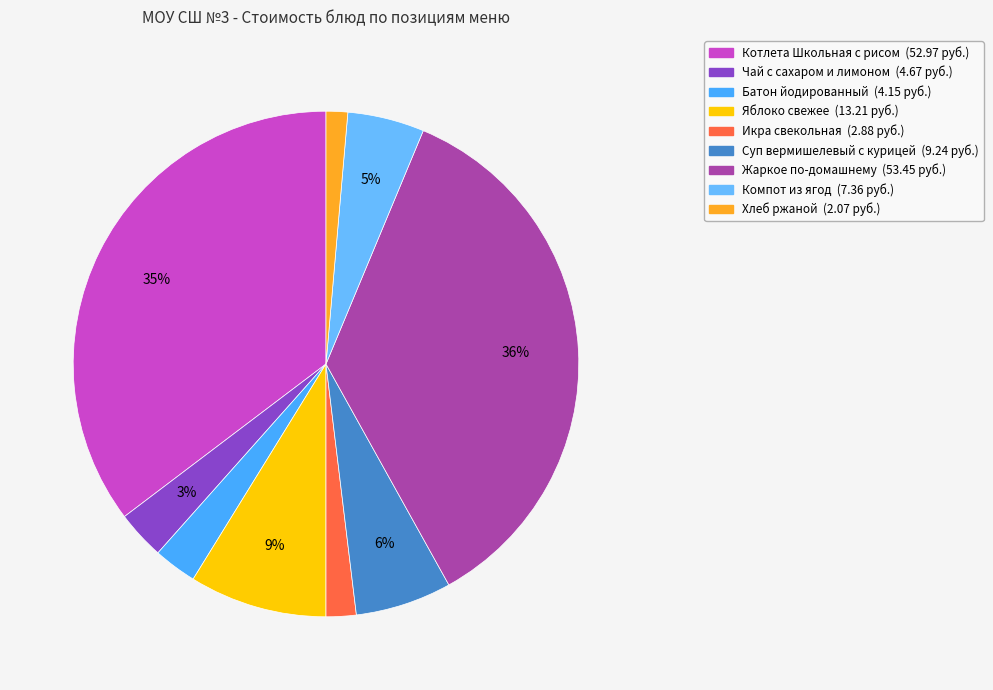

How many segments does this pie chart have?

9